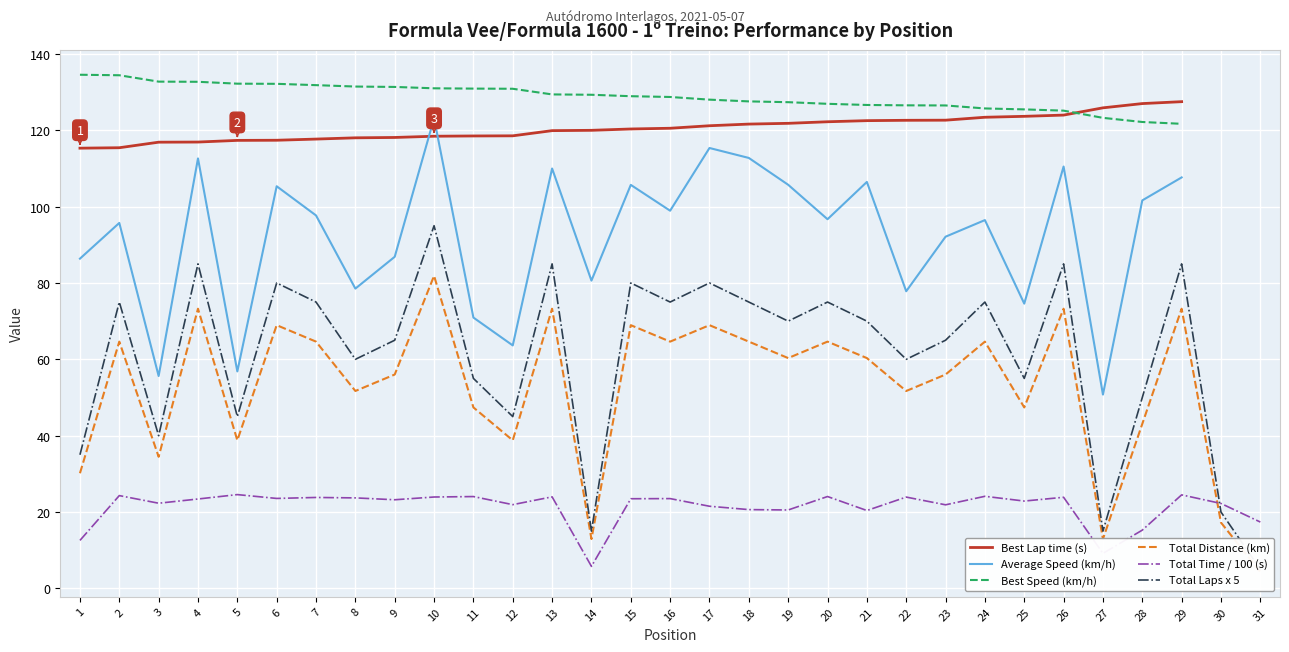

How many interior local valleys does the Total Distance series have?

10